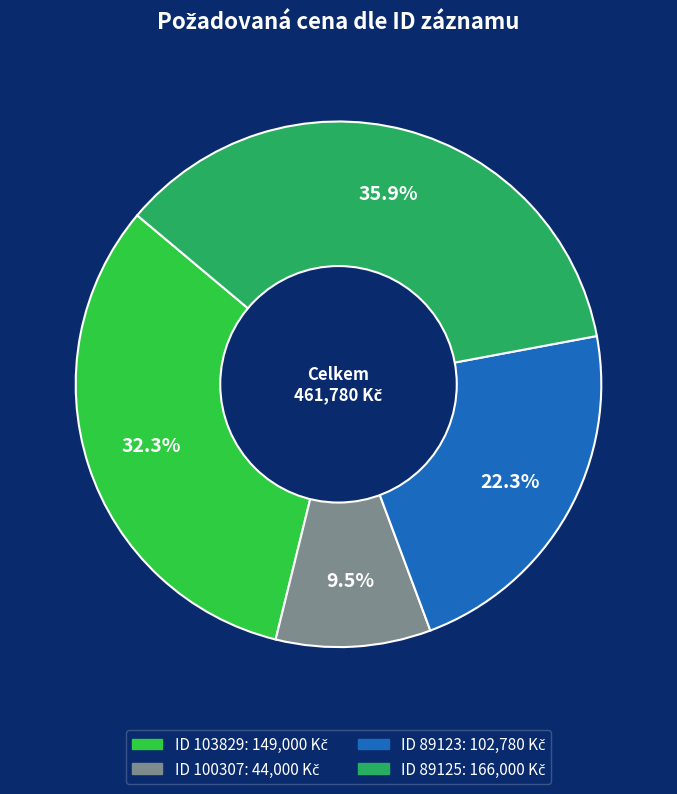

Is there any slice that represents more than half of the pie?

No